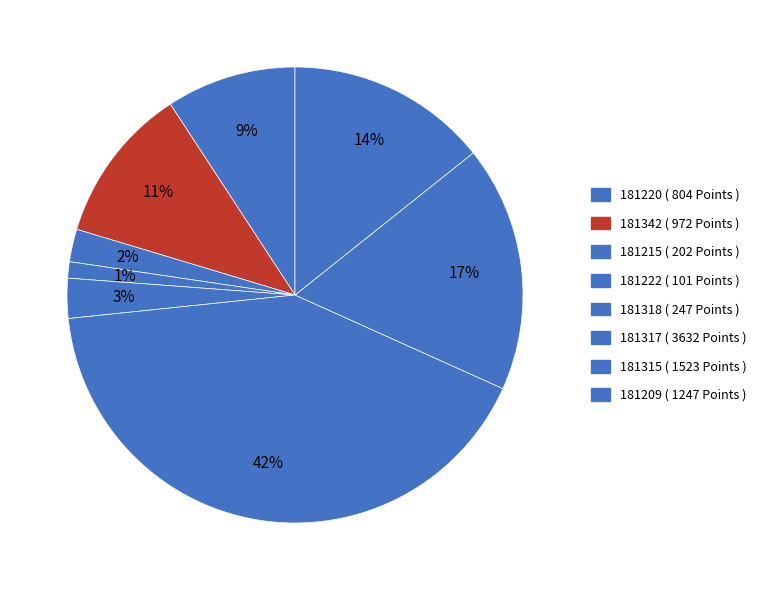

Approximately how many times larger is the value at 181222 compared to 181220?

0.1